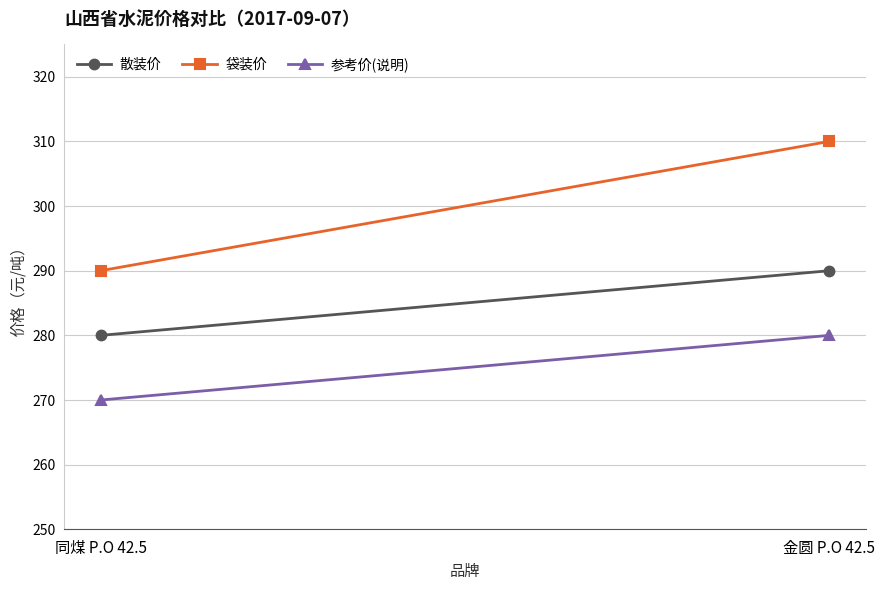

Is it true that 参考价(说明) equals 280 at 金圆 P.O 42.5?

True